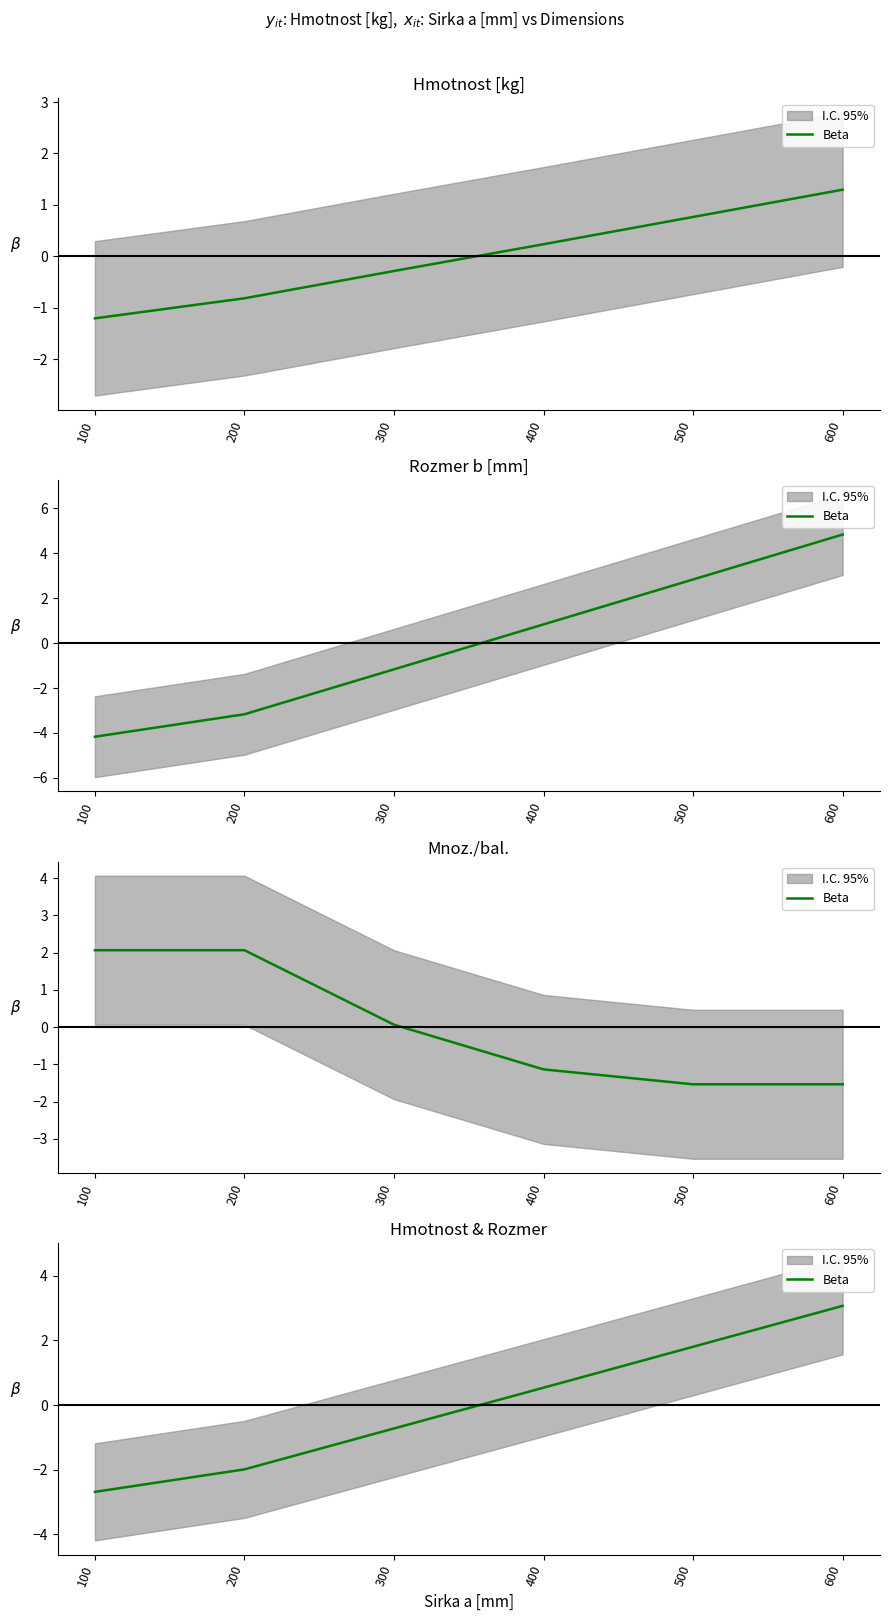

How many series are shown in this chart?

1